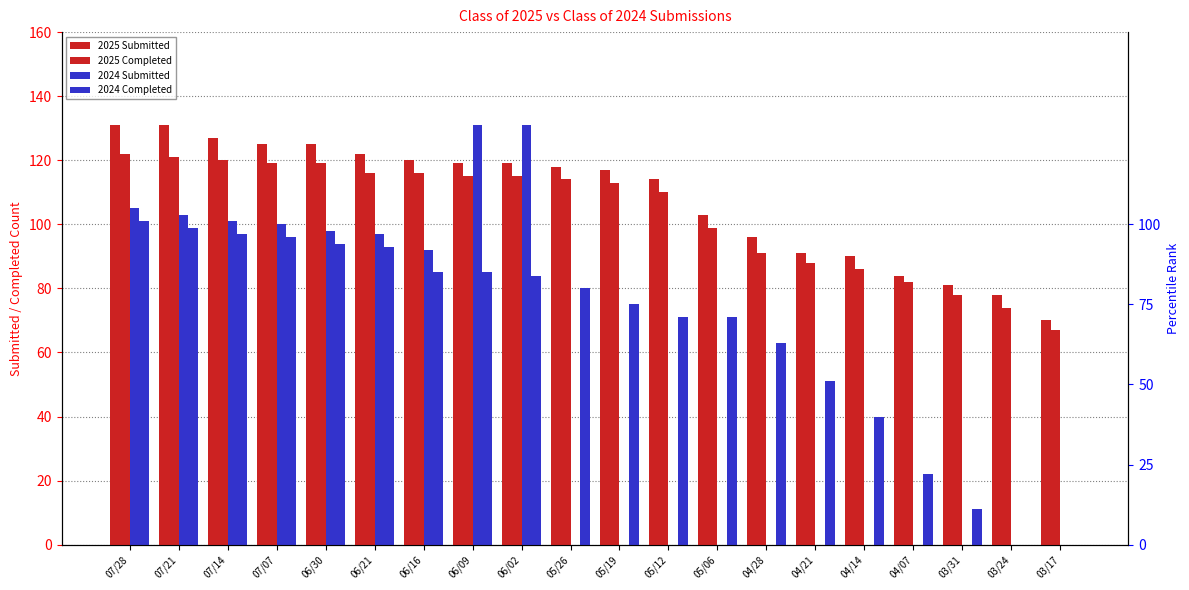

At how many categories does at least one series exceed 58?

20